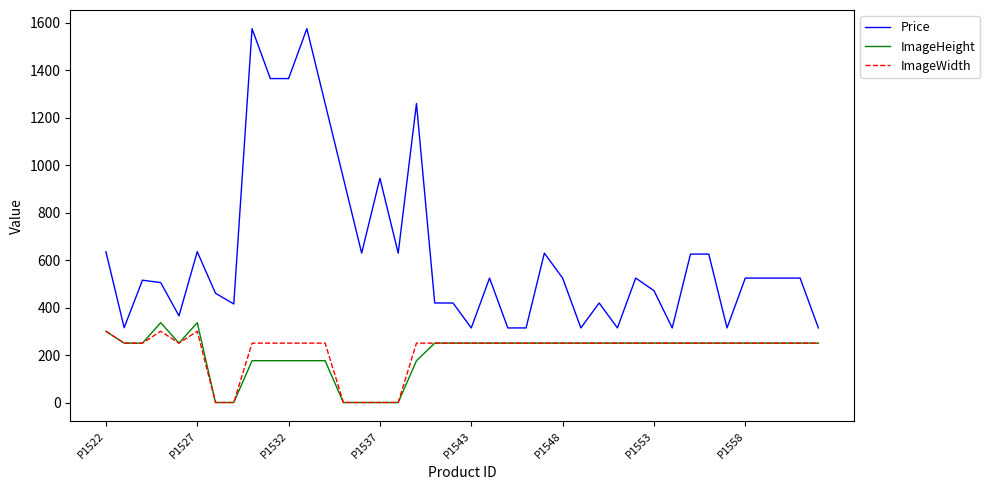

Which series has the largest total across all categories?

Price